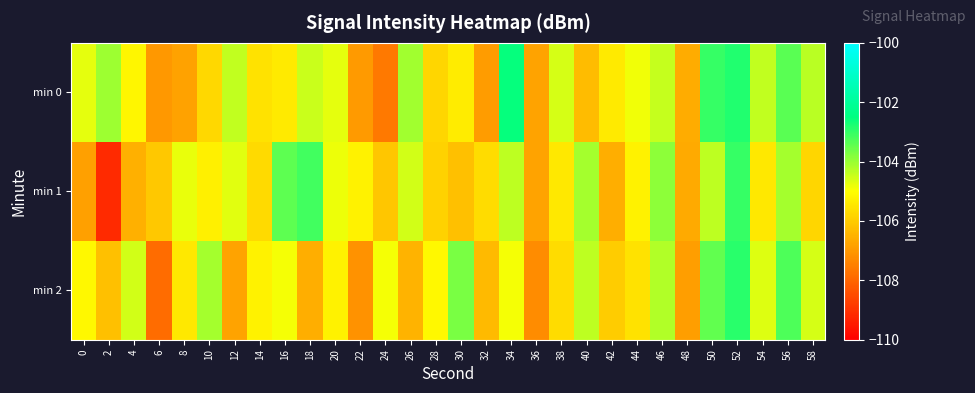

What is the spread (max minus min) of values at 16?

2.0